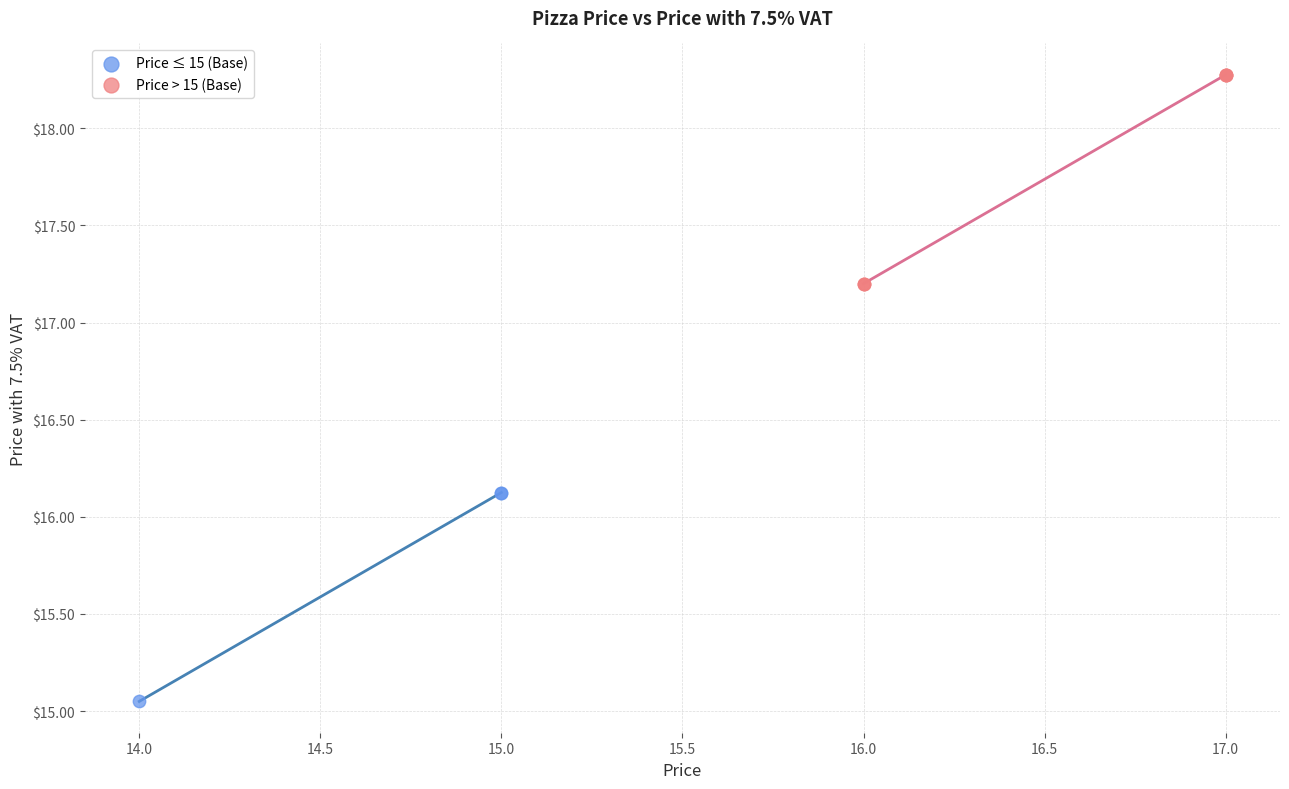

Which series reaches the maximum Y coordinate?

Price > 15 (Base)